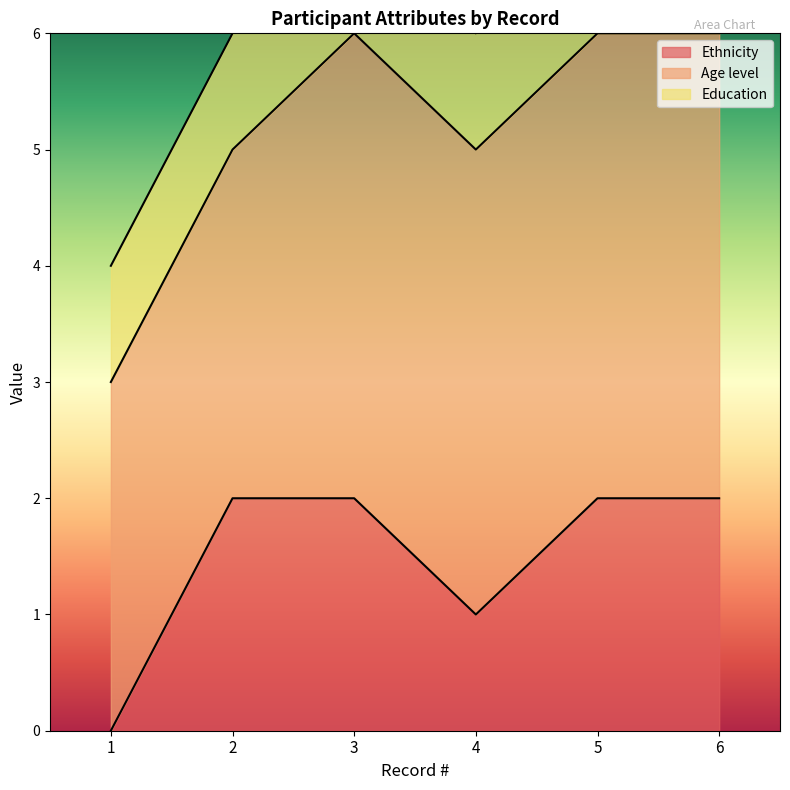

What is the maximum value for Age level?

4